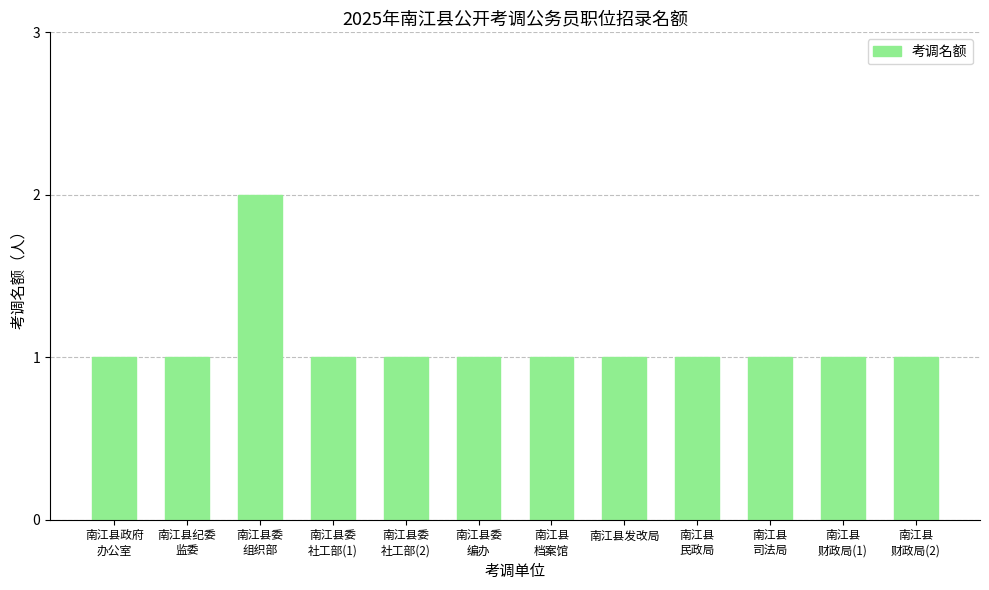

Which category has the highest value across all series?

南江县委
组织部